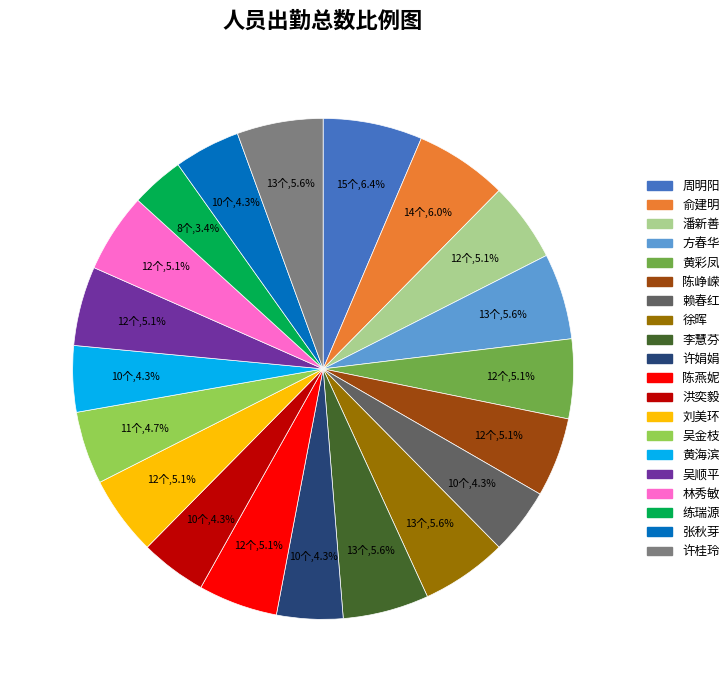

What percentage is NOT represented by 吴顺平?

94.9%